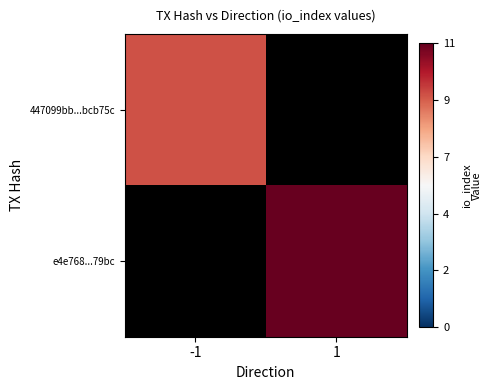

True or false: 447099bb...bcb75c has a value of 1.9 at -1.

False